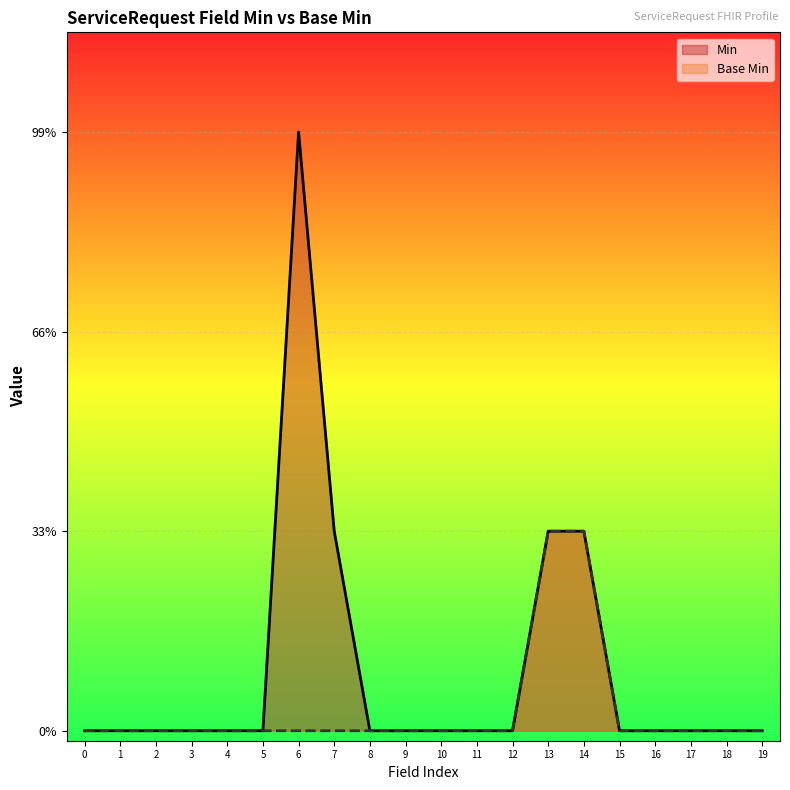

How many lines are shown in the chart?

2